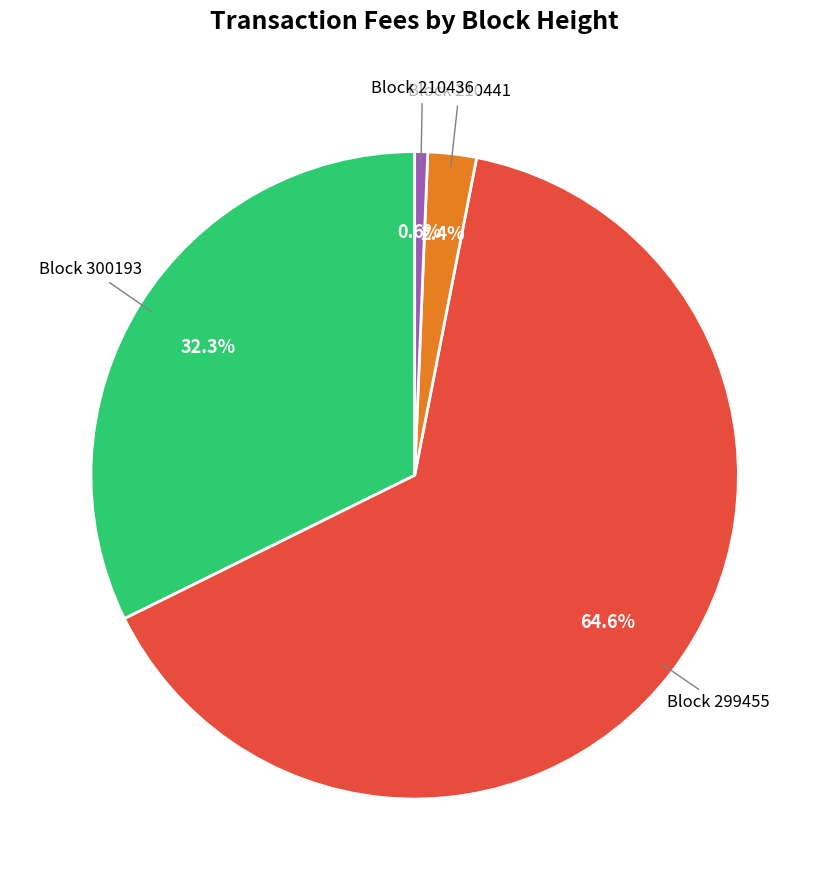

Rank the categories by value from lowest to highest.

Block 210436, Block 210441, Block 300193, Block 299455